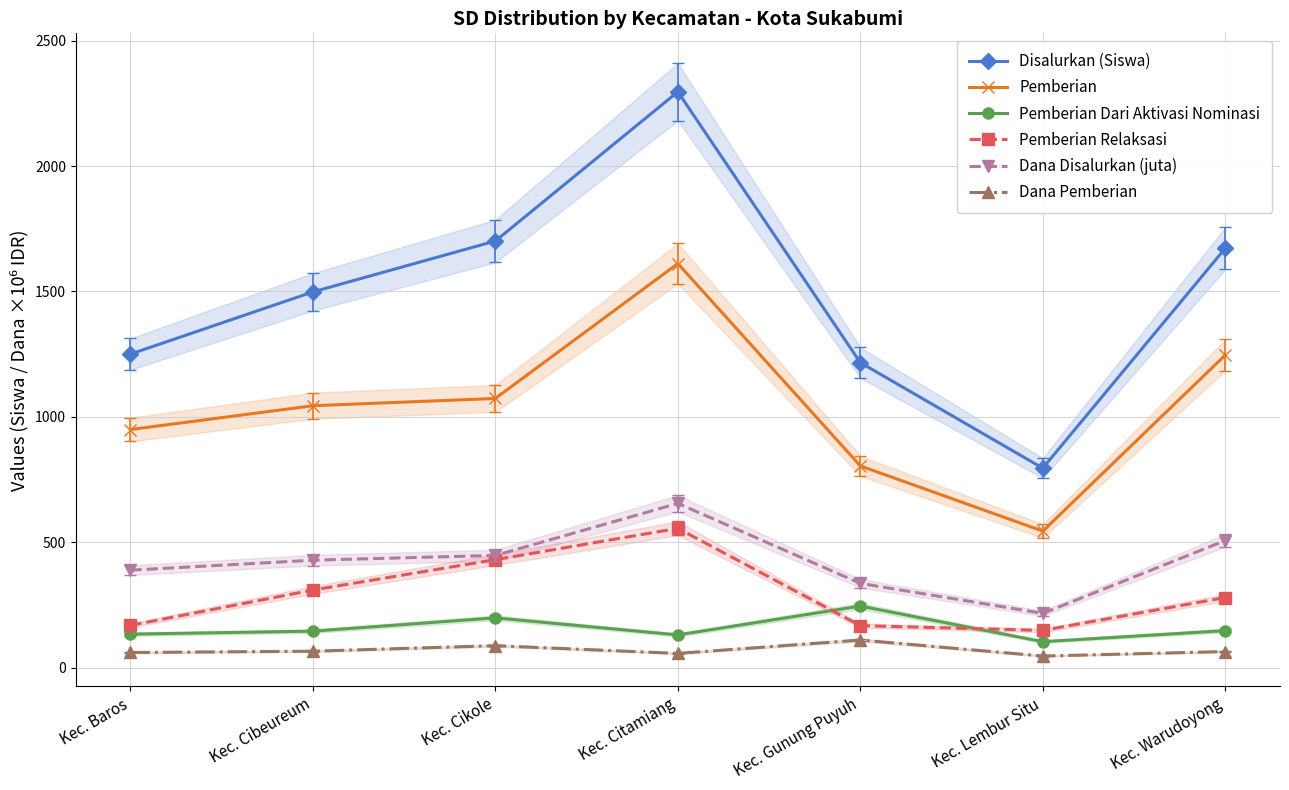

Reading right to left, extract all data points from this chart.

Disalurkan (Siswa): 1672.0	795.0	1216.0	2296.0	1701.0	1498.0	1250.0
Pemberian: 1246.0	544.0	804.0	1611.0	1073.0	1044.0	949.0
Pemberian Dari Aktivasi Nominasi: 147.0	103.0	245.0	130.0	198.0	145.0	133.0
Pemberian Relaksasi: 279.0	148.0	167.0	555.0	430.0	309.0	168.0
Dana Disalurkan (juta): 506.5	215.8	335.5	654.5	447.1	427.9	388.1
Dana Pemberian: 63.7	45.7	109.6	56.2	87.1	65.0	59.8